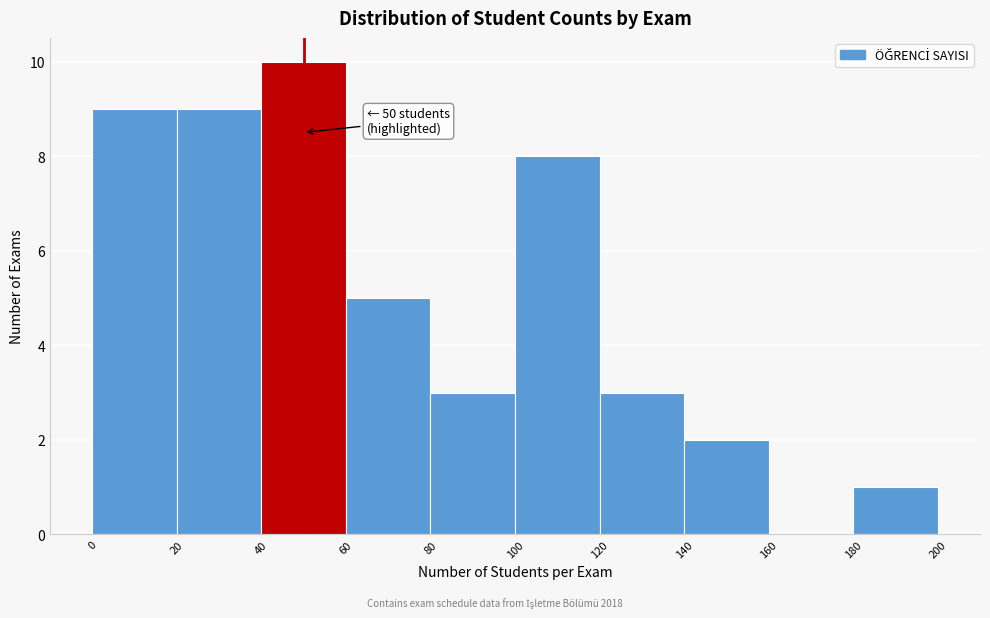

Over which range of the x-axis is the bar tallest?

40 to 60